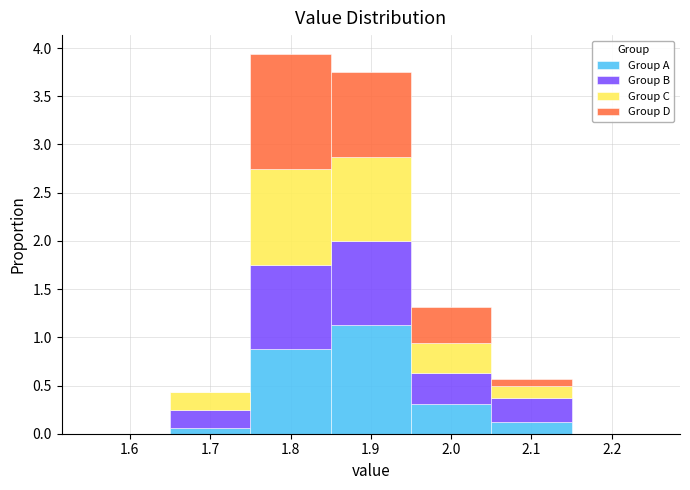

Reading left to right, transcribe this chart: for each stacked bar, give the range it covers on the x-axis and its total height. The values are not printed on the chart, so give them approximately, as read against the axis.

1.55 to 1.65: 0
1.65 to 1.75: 0.45
1.75 to 1.85: 3.95
1.85 to 1.95: 3.75
1.95 to 2.05: 1.30
2.05 to 2.15: 0.55
2.15 to 2.25: 0